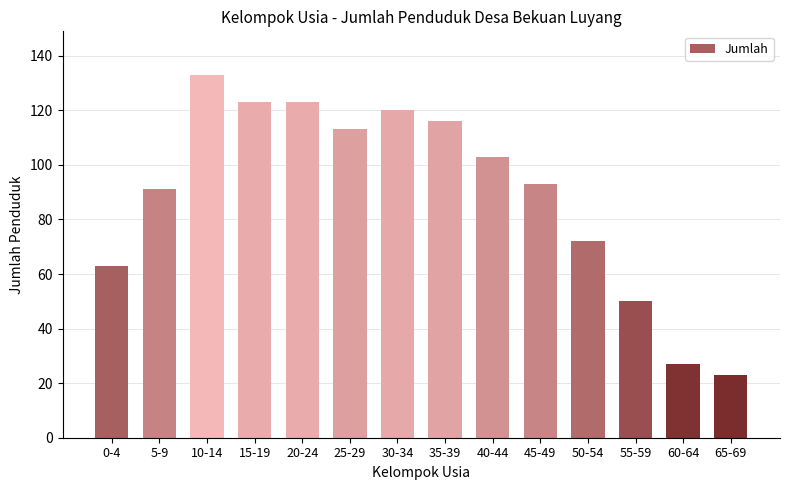

Between 25-29 and 15-19, which is larger?

15-19